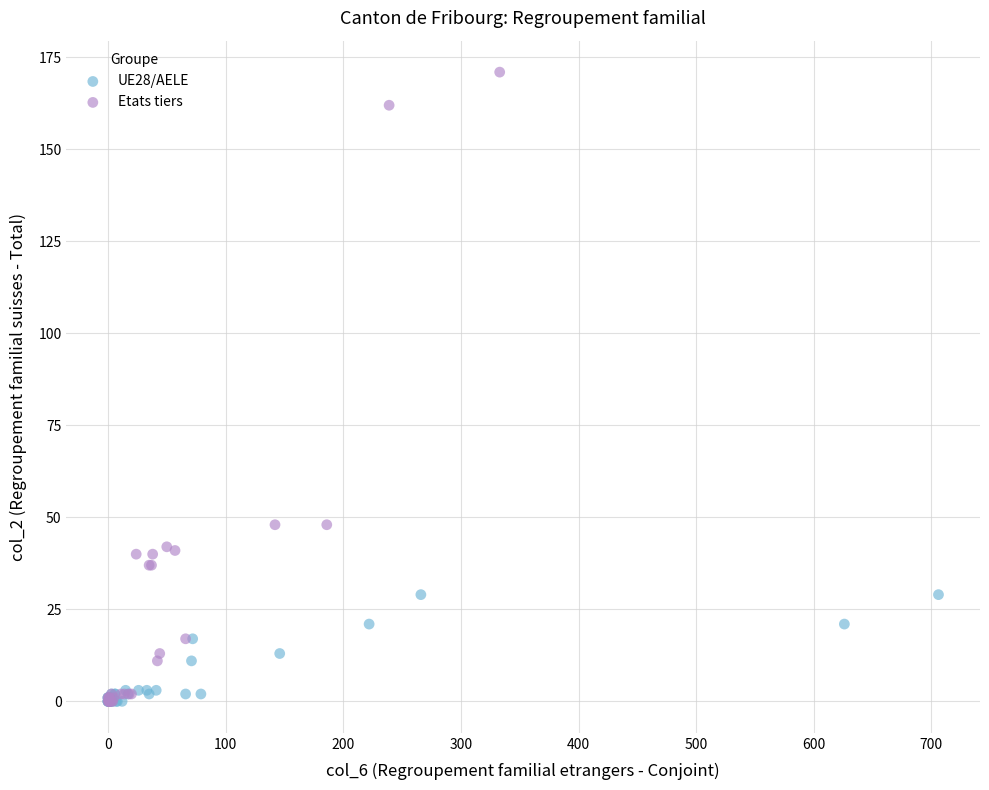

Which series has the widest spread of Y values?

Etats tiers